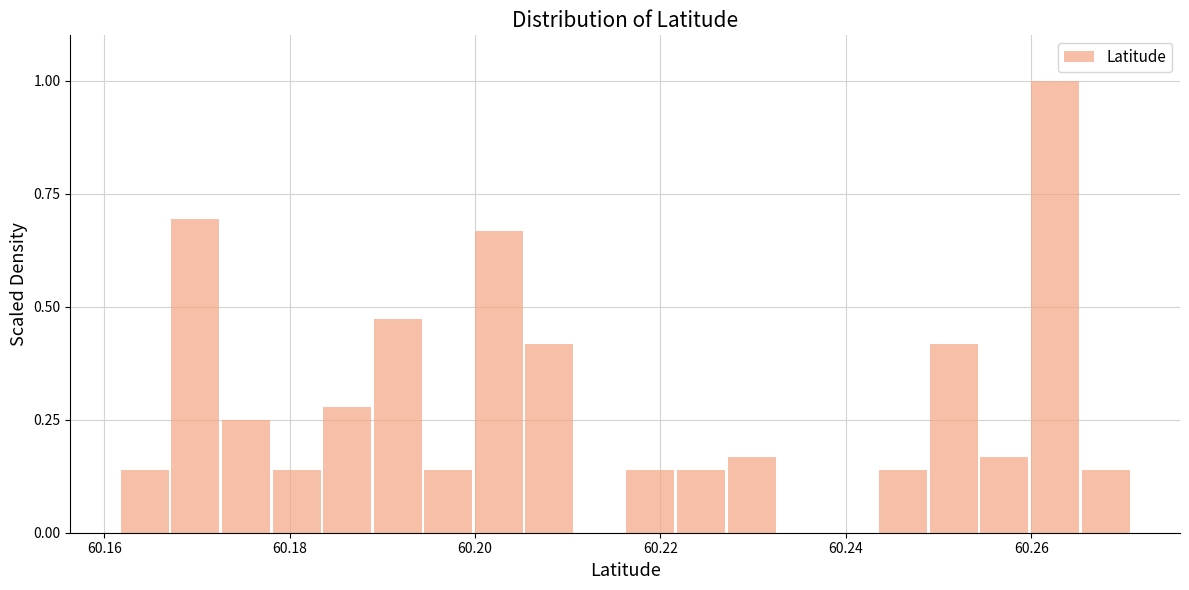

Read against the x-axis, roughly where is the centre of the tallest bar?

60.262